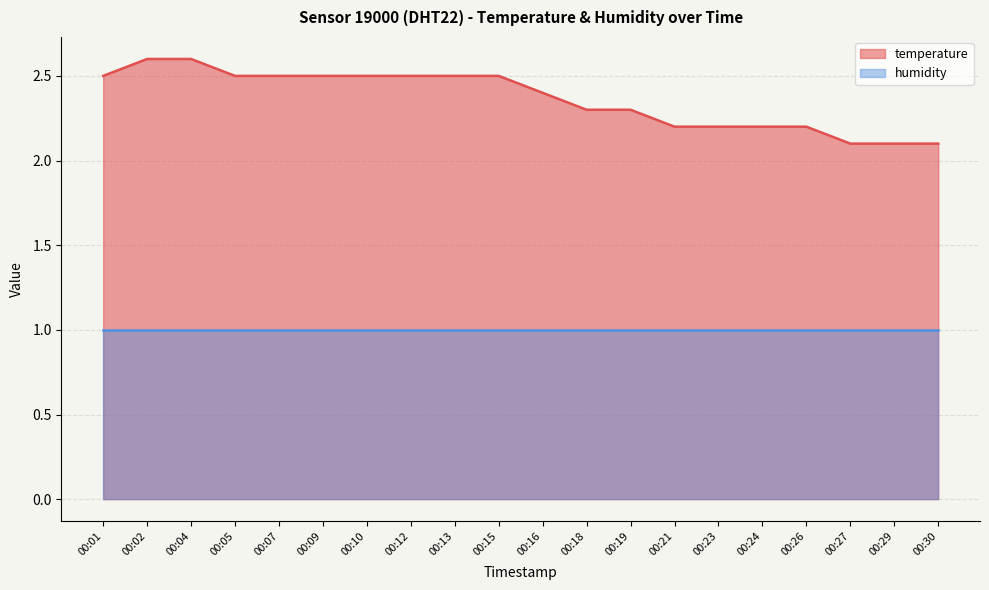

What is the change in value from 00:15 to 00:29?

-0.4